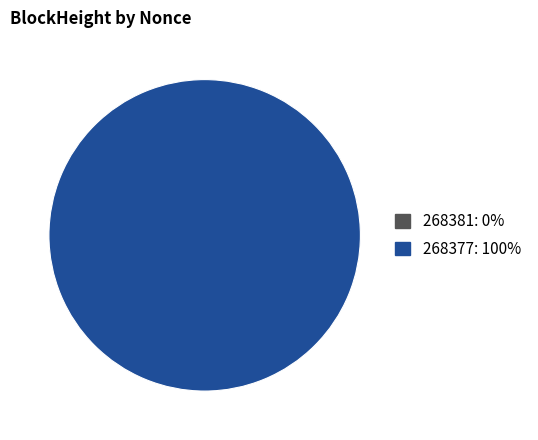

True or false: 268381 accounts for 0% of the total.

True